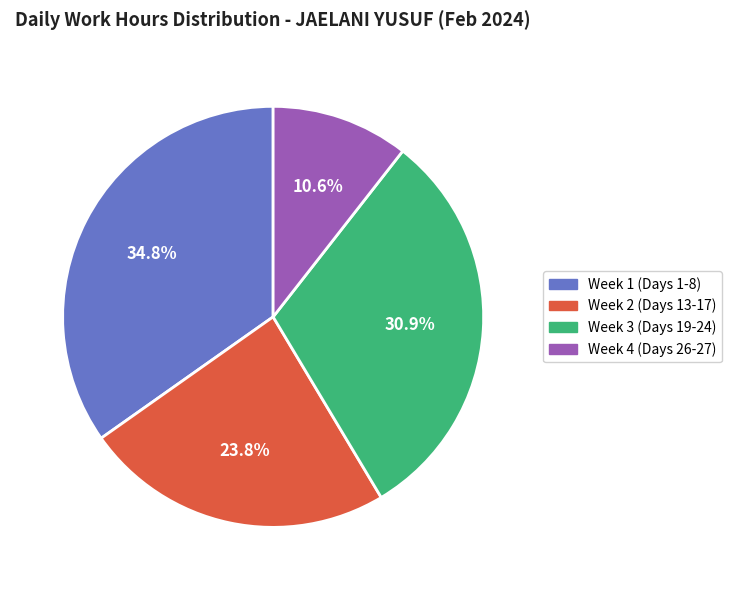

Count the number of slices in the pie.

4